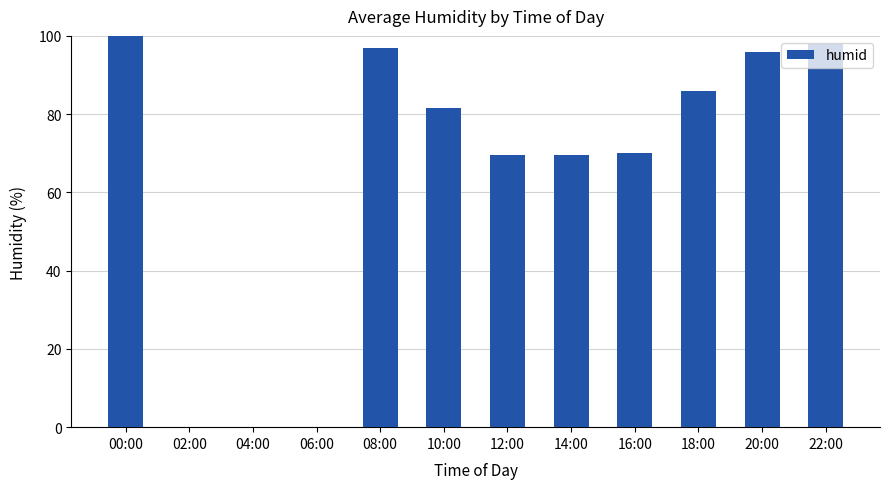

The value at 14:00 is 48.3. True or false?

False